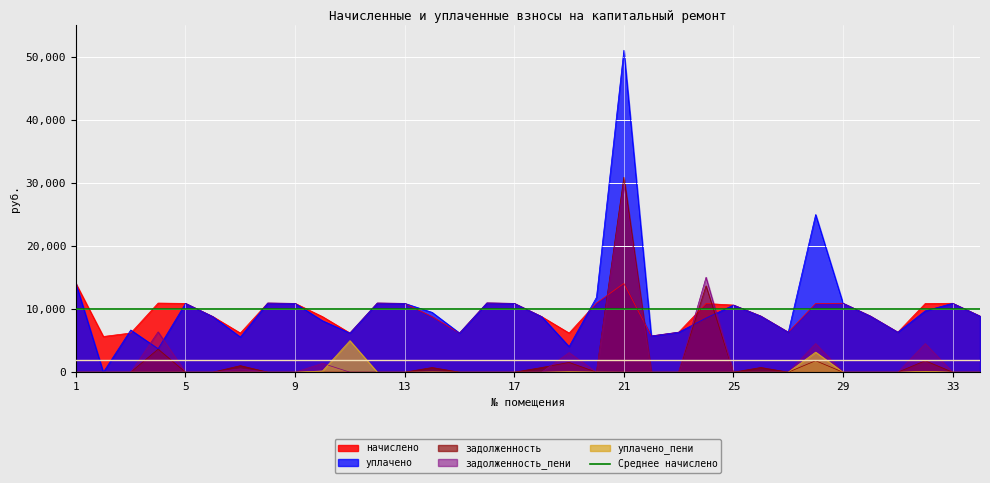

Is the value of задолженность_пени at 11 greater than the value of уплачено at 5?

No